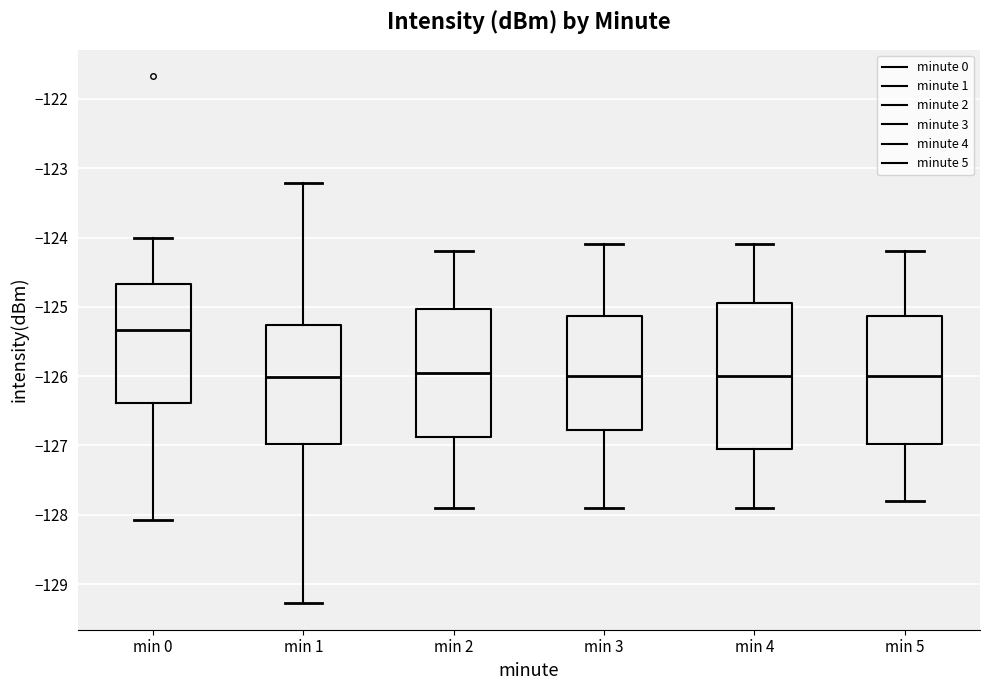

Reading left to right, read every box against the y-axis: the position of its median line, the range the box covers, and the ends of its whiskers. The values are not printed on the chart, so give them approximately, as read against the axis.

min 0: median -125.3, box -126.4 to -124.7, whiskers -128.1 to -124.0
min 1: median -126.0, box -127.0 to -125.3, whiskers -129.3 to -123.2
min 2: median -125.9, box -126.9 to -125.0, whiskers -127.9 to -124.2
min 3: median -126.0, box -126.8 to -125.1, whiskers -127.9 to -124.1
min 4: median -126.0, box -127.0 to -124.9, whiskers -127.9 to -124.1
min 5: median -126.0, box -127.0 to -125.1, whiskers -127.8 to -124.2